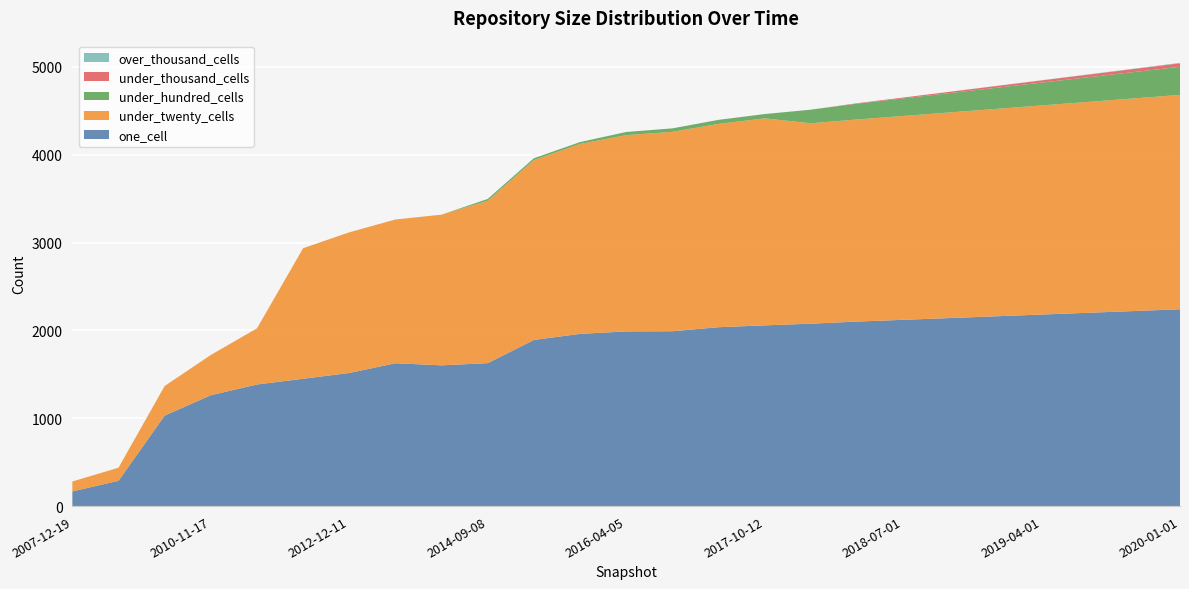

Reading left to right, extract all data points from this chart.

one_cell: 2007-12-19=167	2008-06-27=288	2009-12-16=1030	2010-11-17=1262	2011-06-10=1384	2012-07-13=1449	2012-12-11=1515	2013-07-09=1626	2013-12-20=1602	2014-09-08=1627	2015-04-09=1891	2015-10-01=1960	2016-04-05=1988	2016-10-07=1990	2017-04-12=2036	2017-10-12=2057	2017-12-22=2076	2018-04-01=2100	2018-07-01=2120	2018-10-01=2140	2019-01-01=2160	2019-04-01=2180	2019-07-01=2200	2019-10-01=2220	2020-01-01=2240
under_twenty_cells: 2007-12-19=113	2008-06-27=149	2009-12-16=337	2010-11-17=458	2011-06-10=639	2012-07-13=1486	2012-12-11=1601	2013-07-09=1636	2013-12-20=1715	2014-09-08=1848	2015-04-09=2047	2015-10-01=2162	2016-04-05=2234	2016-10-07=2270	2017-04-12=2314	2017-10-12=2356	2017-12-22=2281	2018-04-01=2300	2018-07-01=2320	2018-10-01=2340	2019-01-01=2360	2019-04-01=2380	2019-07-01=2400	2019-10-01=2420	2020-01-01=2440
under_hundred_cells: 2007-12-19=0	2008-06-27=0	2009-12-16=0	2010-11-17=0	2011-06-10=0	2012-07-13=0	2012-12-11=0	2013-07-09=0	2013-12-20=0	2014-09-08=21	2015-04-09=21	2015-10-01=21	2016-04-05=36	2016-10-07=39	2017-04-12=46	2017-10-12=49	2017-12-22=155	2018-04-01=180	2018-07-01=200	2018-10-01=220	2019-01-01=240	2019-04-01=260	2019-07-01=280	2019-10-01=300	2020-01-01=320
under_thousand_cells: 2007-12-19=0	2008-06-27=0	2009-12-16=0	2010-11-17=0	2011-06-10=0	2012-07-13=0	2012-12-11=0	2013-07-09=0	2013-12-20=0	2014-09-08=0	2015-04-09=0	2015-10-01=0	2016-04-05=0	2016-10-07=0	2017-04-12=0	2017-10-12=0	2017-12-22=0	2018-04-01=5	2018-07-01=10	2018-10-01=15	2019-01-01=20	2019-04-01=25	2019-07-01=30	2019-10-01=35	2020-01-01=40
over_thousand_cells: 2007-12-19=0	2008-06-27=0	2009-12-16=0	2010-11-17=0	2011-06-10=0	2012-07-13=0	2012-12-11=0	2013-07-09=0	2013-12-20=0	2014-09-08=0	2015-04-09=0	2015-10-01=0	2016-04-05=0	2016-10-07=0	2017-04-12=0	2017-10-12=0	2017-12-22=0	2018-04-01=0	2018-07-01=0	2018-10-01=0	2019-01-01=1	2019-04-01=2	2019-07-01=3	2019-10-01=4	2020-01-01=5